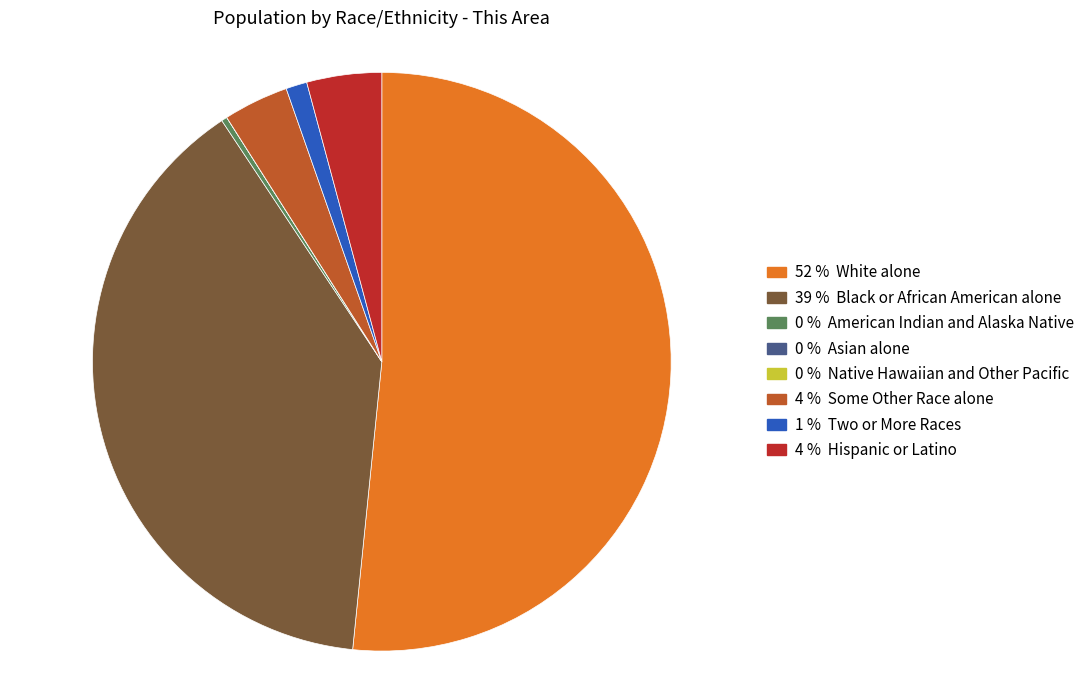

Does any single category account for the majority?

Yes